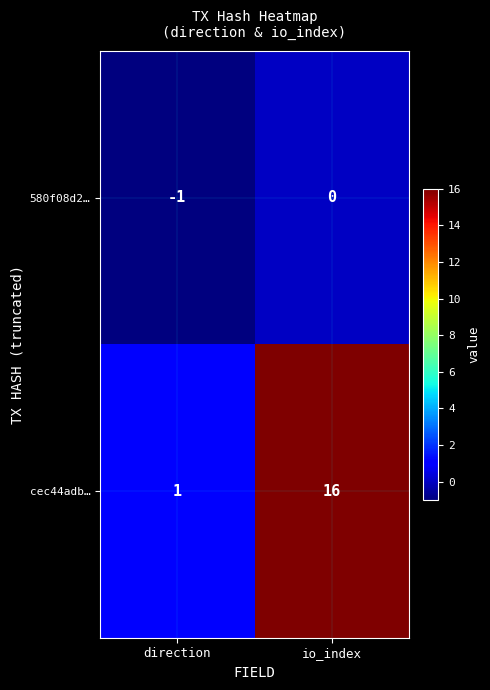

Is it true that cec44adb… equals 11 at io_index?

False